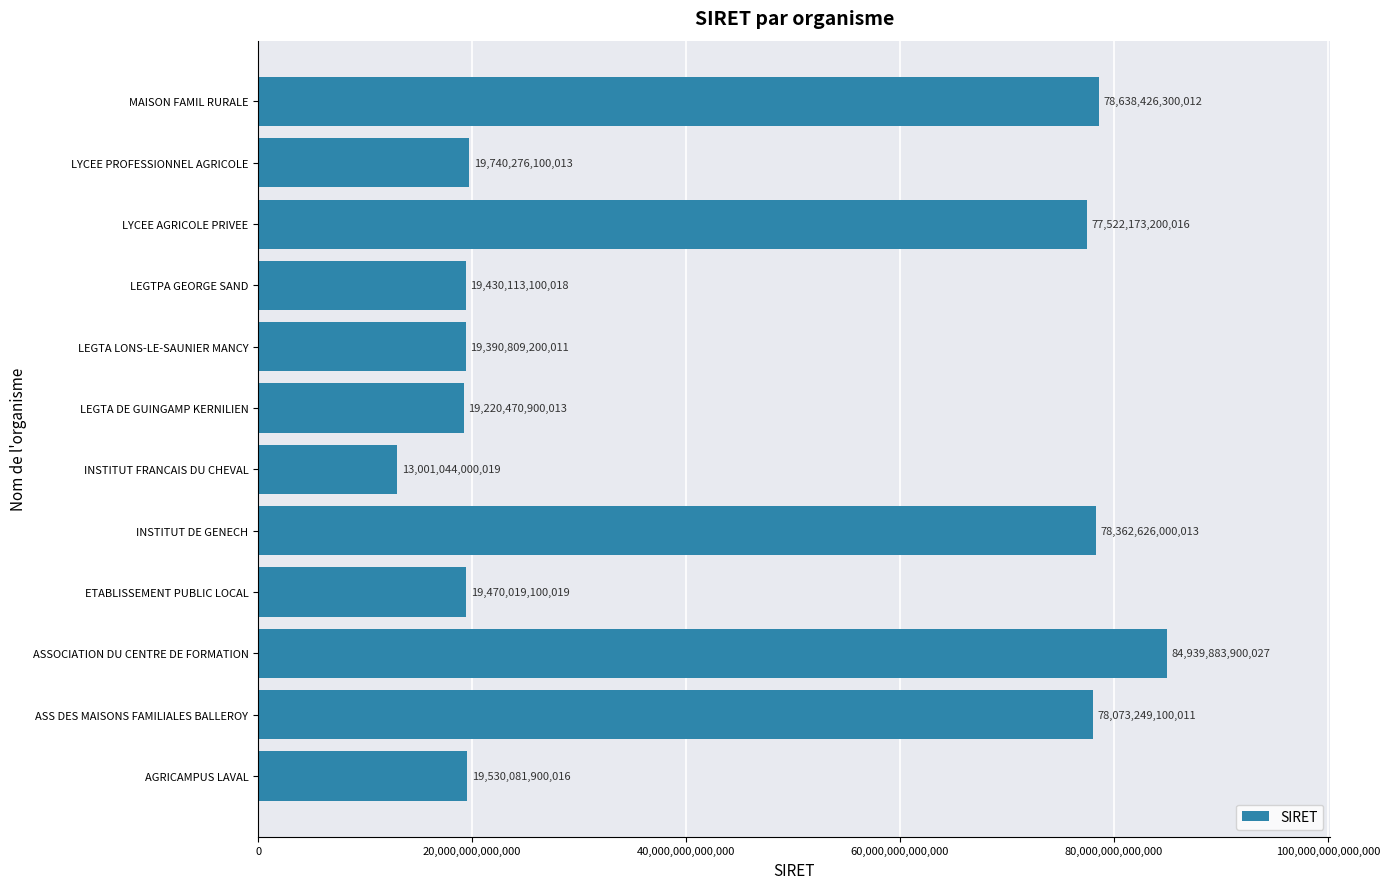

Rank the categories by value from highest to lowest.

ASSOCIATION DU CENTRE DE FORMATION, MAISON FAMIL RURALE, INSTITUT DE GENECH, ASS DES MAISONS FAMILIALES BALLEROY, LYCEE AGRICOLE PRIVEE, LYCEE PROFESSIONNEL AGRICOLE, AGRICAMPUS LAVAL, ETABLISSEMENT PUBLIC LOCAL, LEGTPA GEORGE SAND, LEGTA LONS-LE-SAUNIER MANCY, LEGTA DE GUINGAMP KERNILIEN, INSTITUT FRANCAIS DU CHEVAL